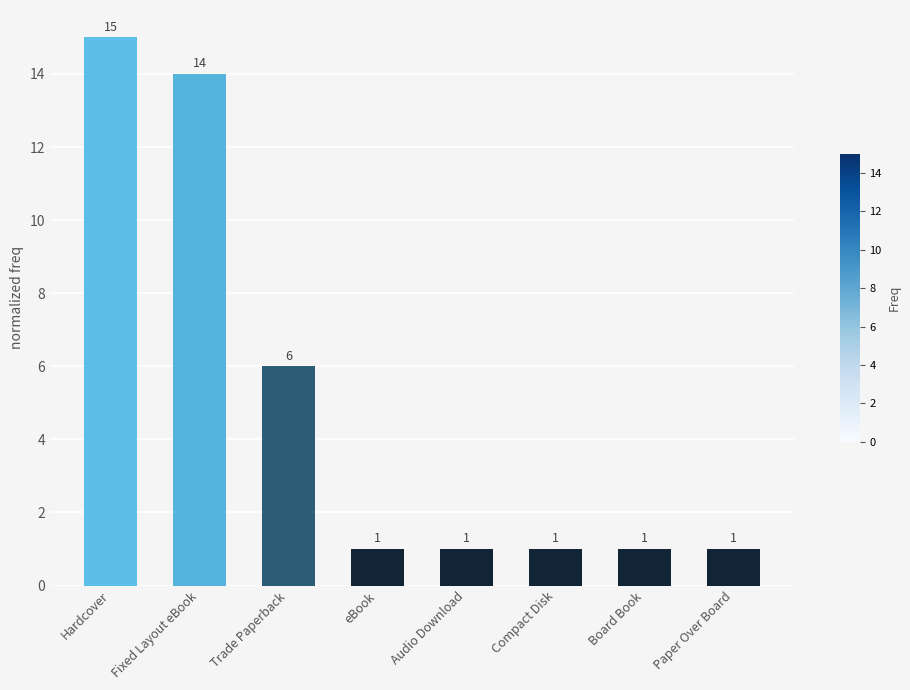

How many bars are there in total?

8